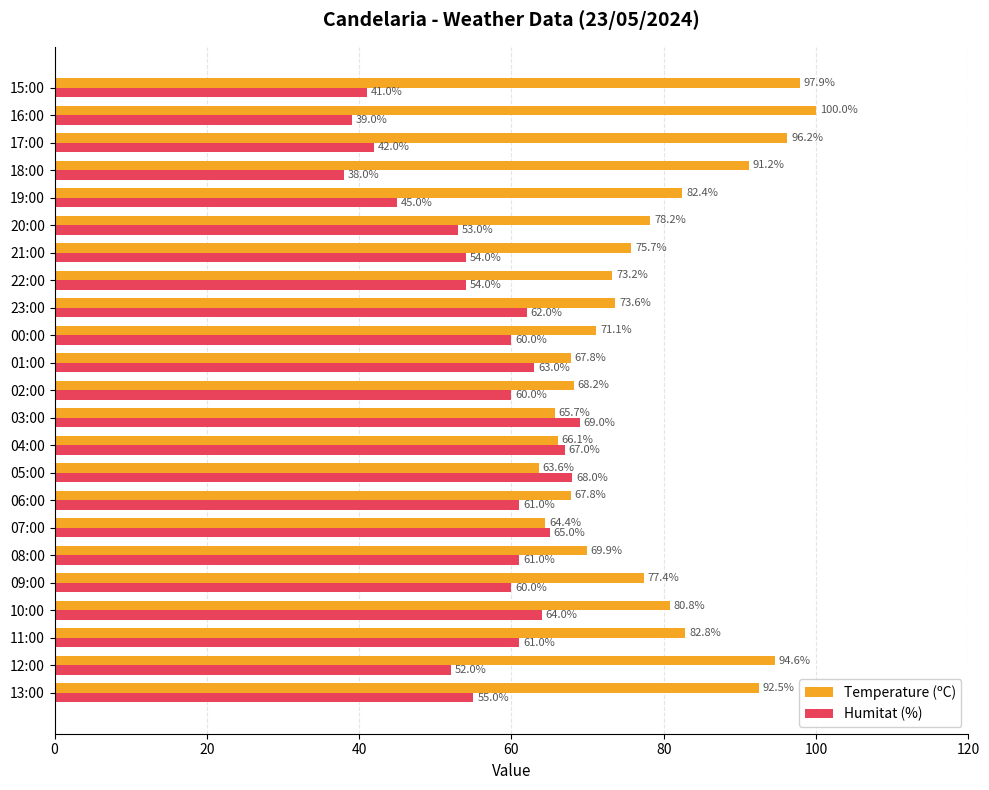

Count the number of categories in the chart.

23